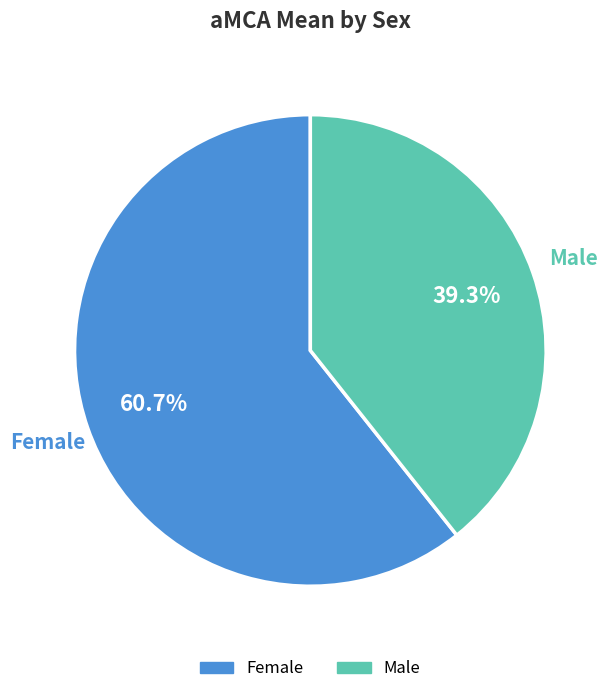

Does any single category account for the majority?

Yes